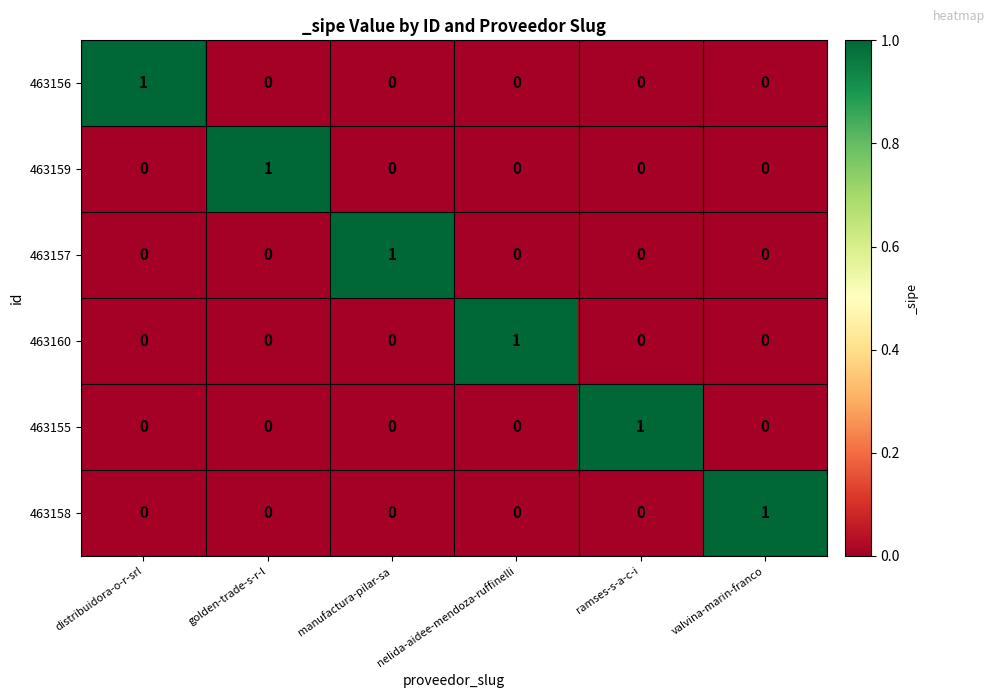

Which category has the highest value in the 463158 series?

valvina-marin-franco